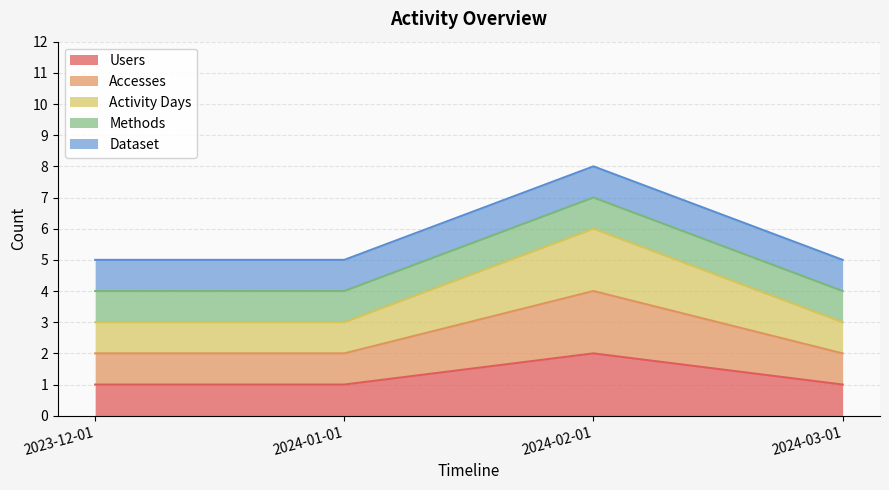

Does the chart have visible grid lines?

Yes